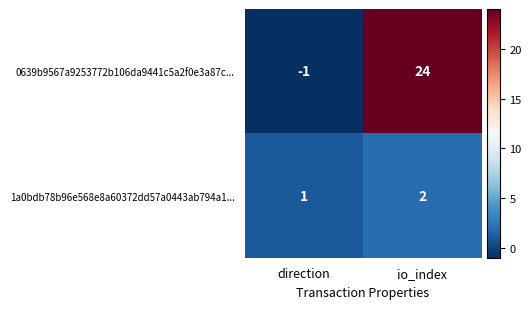

What is the total value across all series at io_index?

26